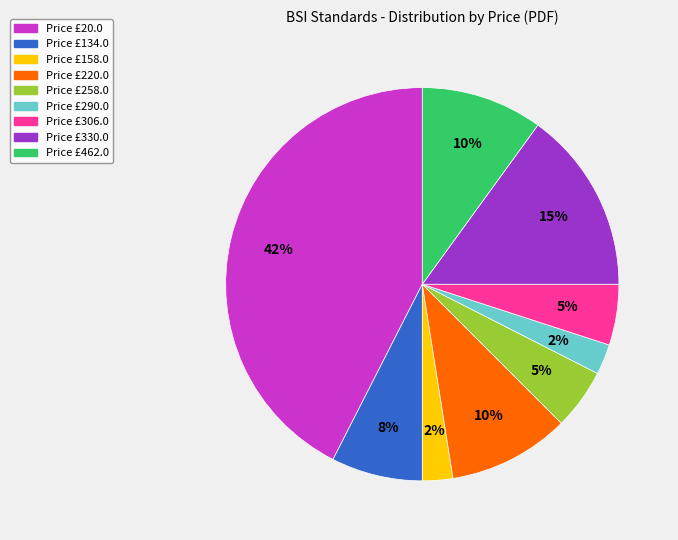

Does any single category account for the majority?

No